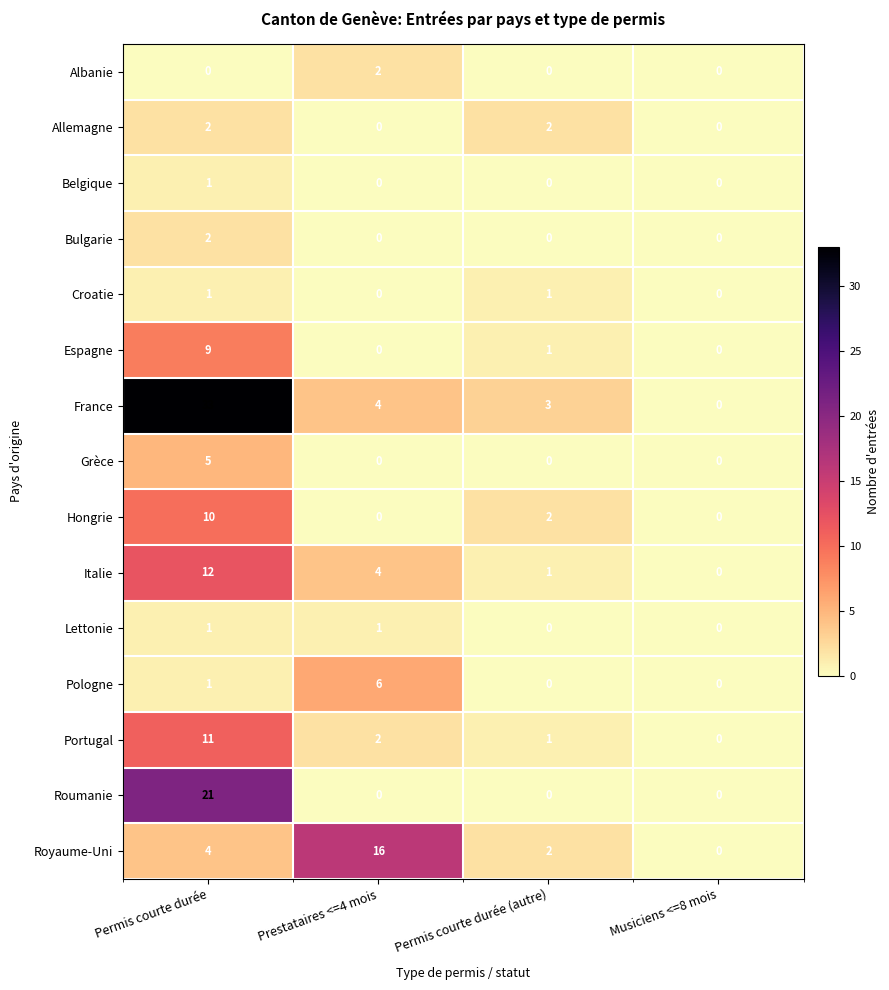

Which category has the highest value in the Bulgarie series?

Permis courte durée